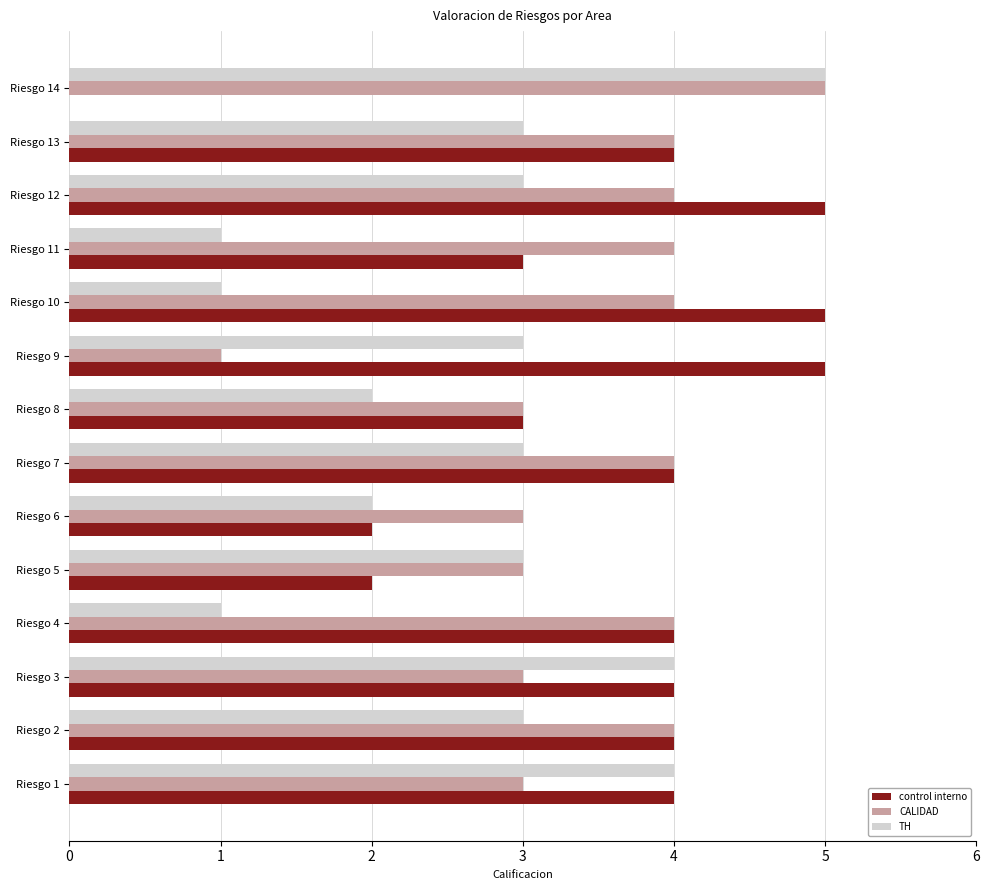

Is it true that control interno equals 5 at Riesgo 10?

True